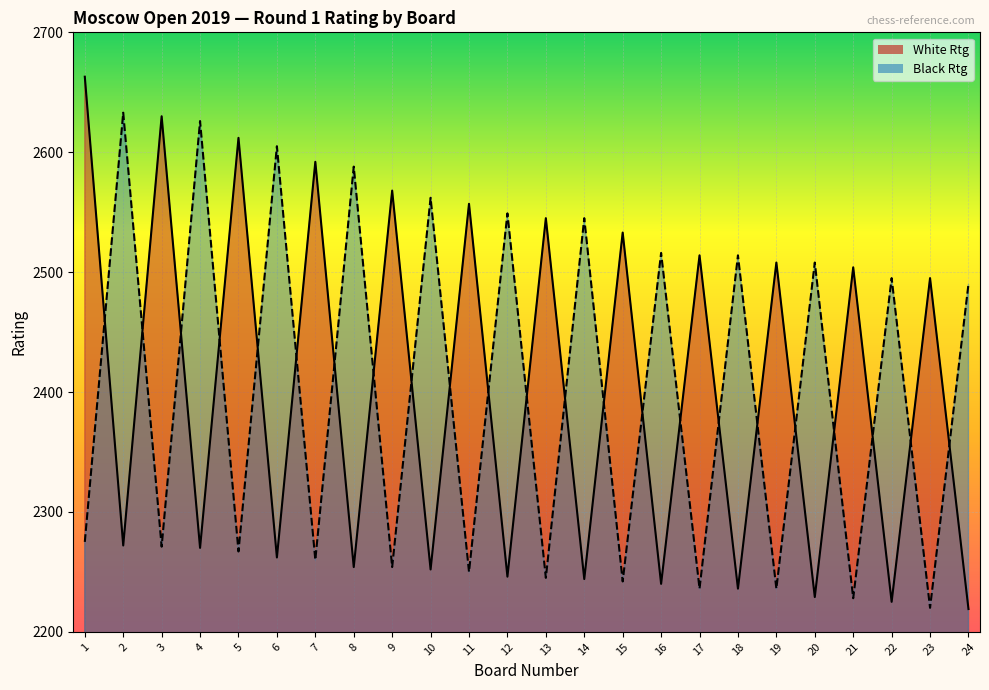

Which series has the largest total across all categories?

White Rtg